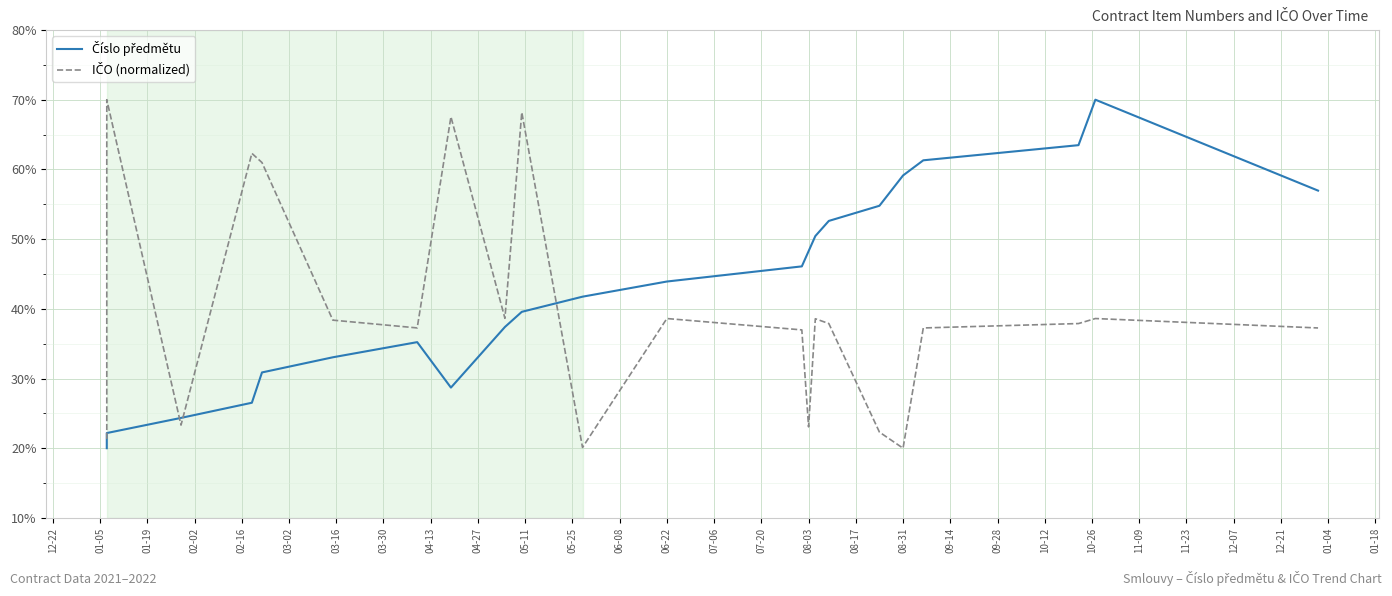

How many times do Číslo předmětu and IČO (normalized) cross each other?

3